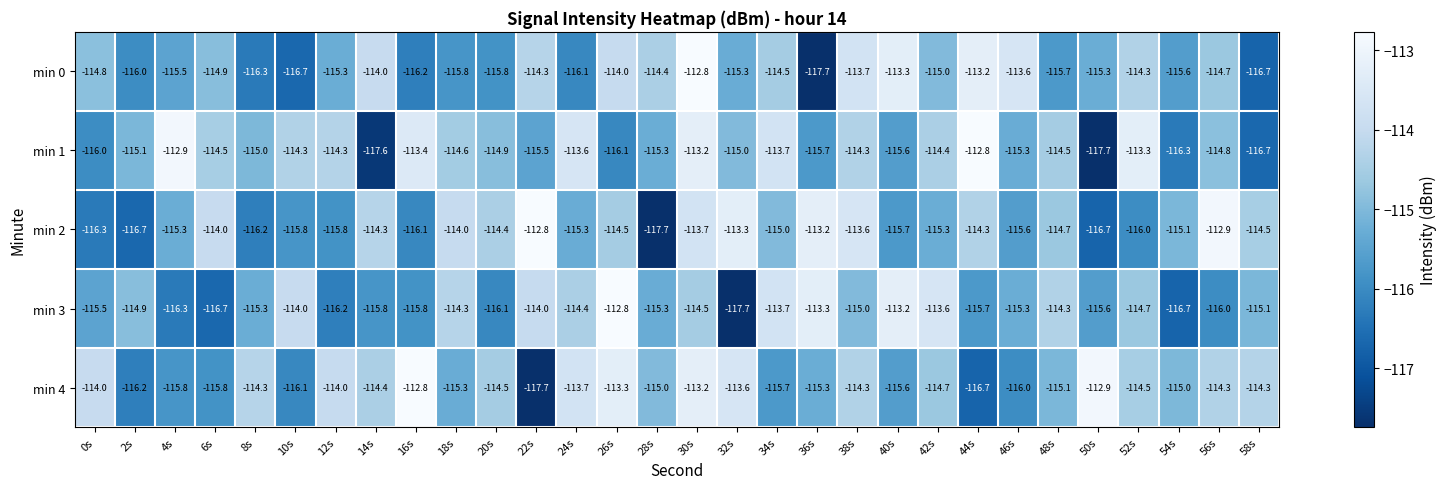

Which series has the largest total across all categories?

min 4